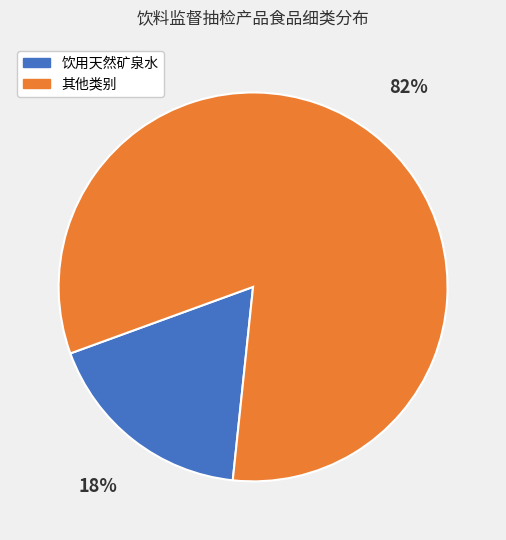

To the nearest percent, what is the difference between the largest and smallest slice percentages?

64%